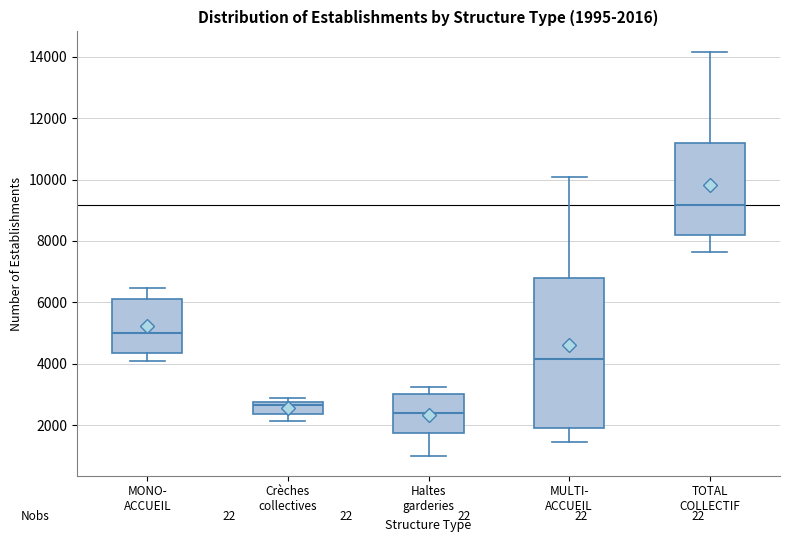

Comparing the boxes themselves (not the whiskers), which one is the tallest?

MULTI- ACCUEIL